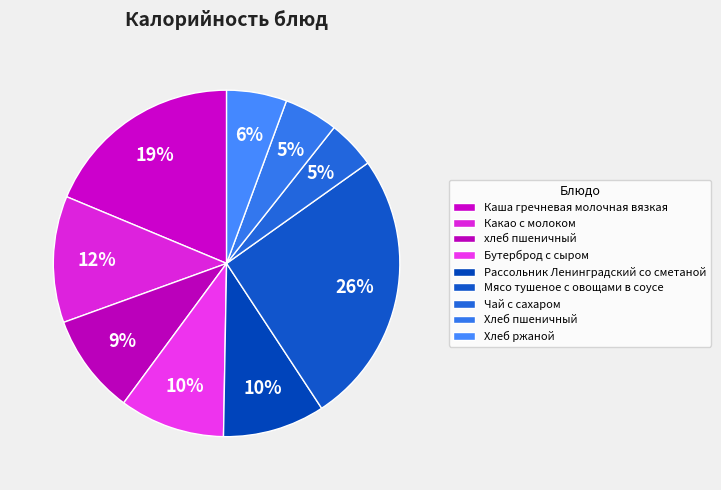

Combined, what portion of the pie is Чай с сахаром and Хлеб ржаной?

10.1%